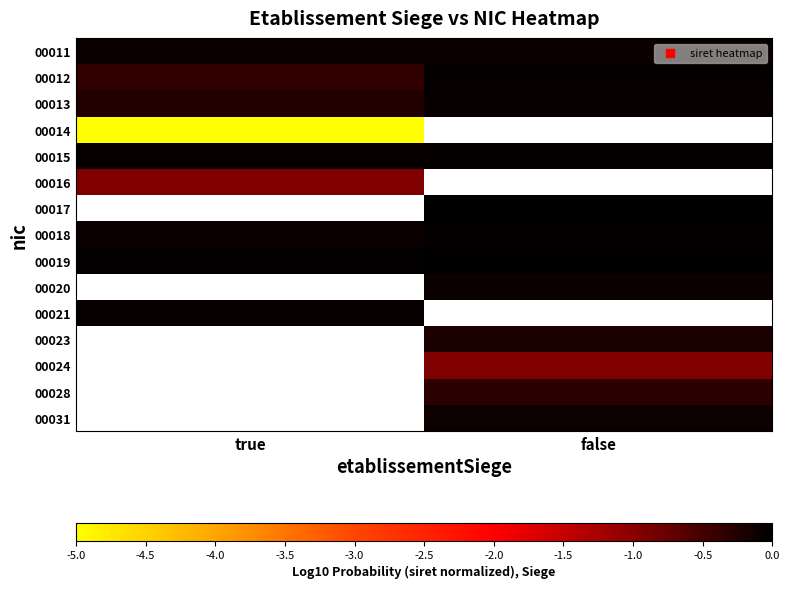

The value of 00011 at true is -0.1. True or false?

True